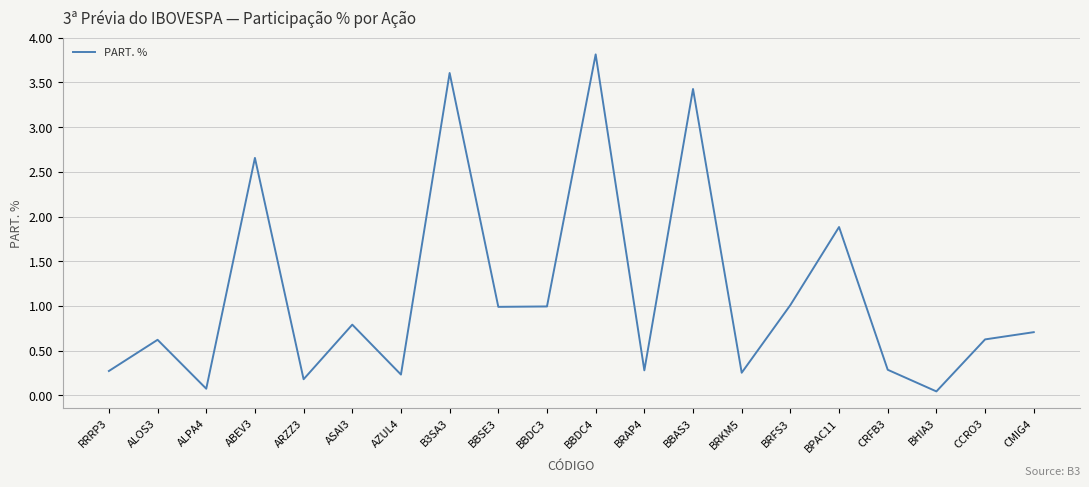

What is the difference between the maximum and second lowest values?

3.7